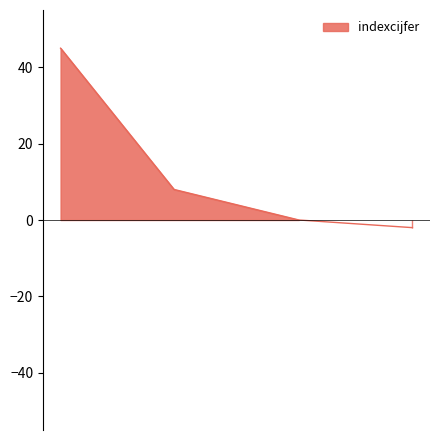

How many negative values are there?

1